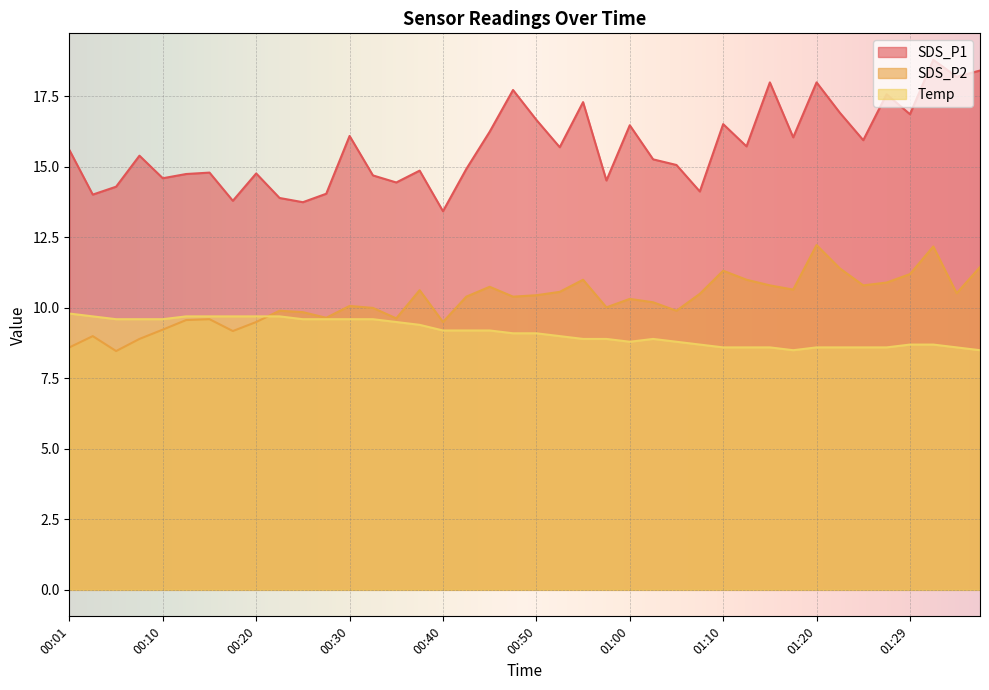

Does the chart display data point markers on the line(s)?

No